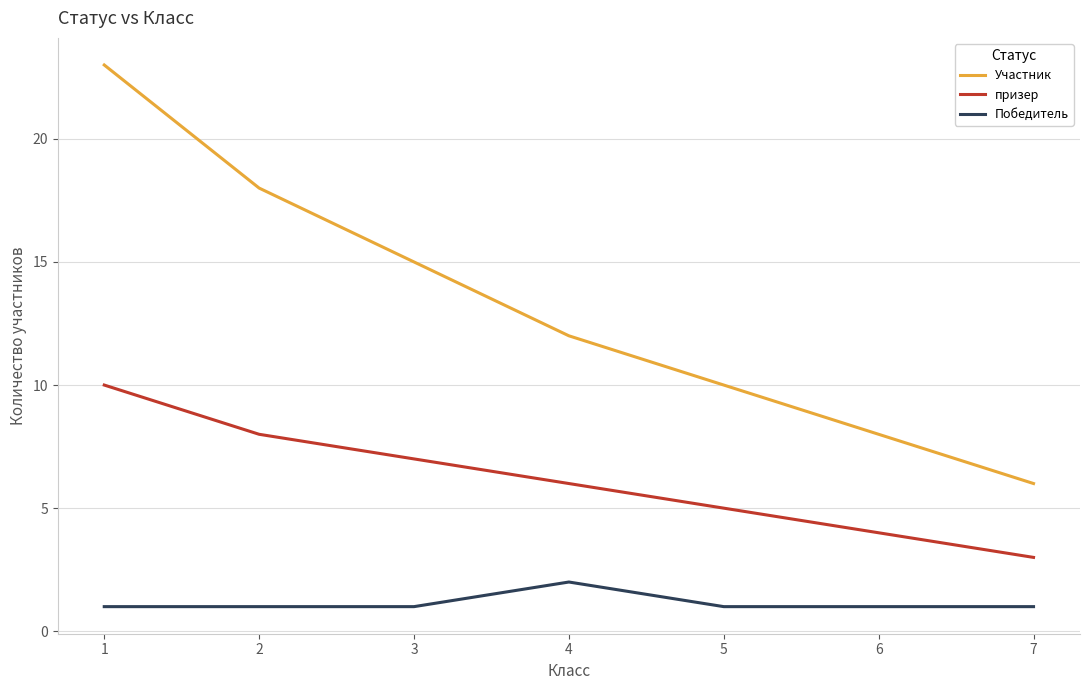

Rank the categories by призер value from lowest to highest.

7, 6, 5, 4, 3, 2, 1